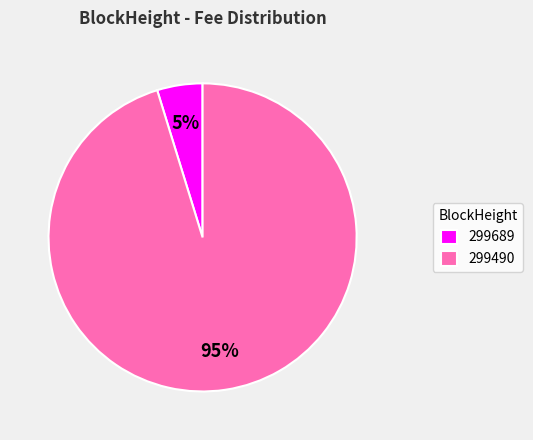

Rank the categories by value from highest to lowest.

299490, 299689